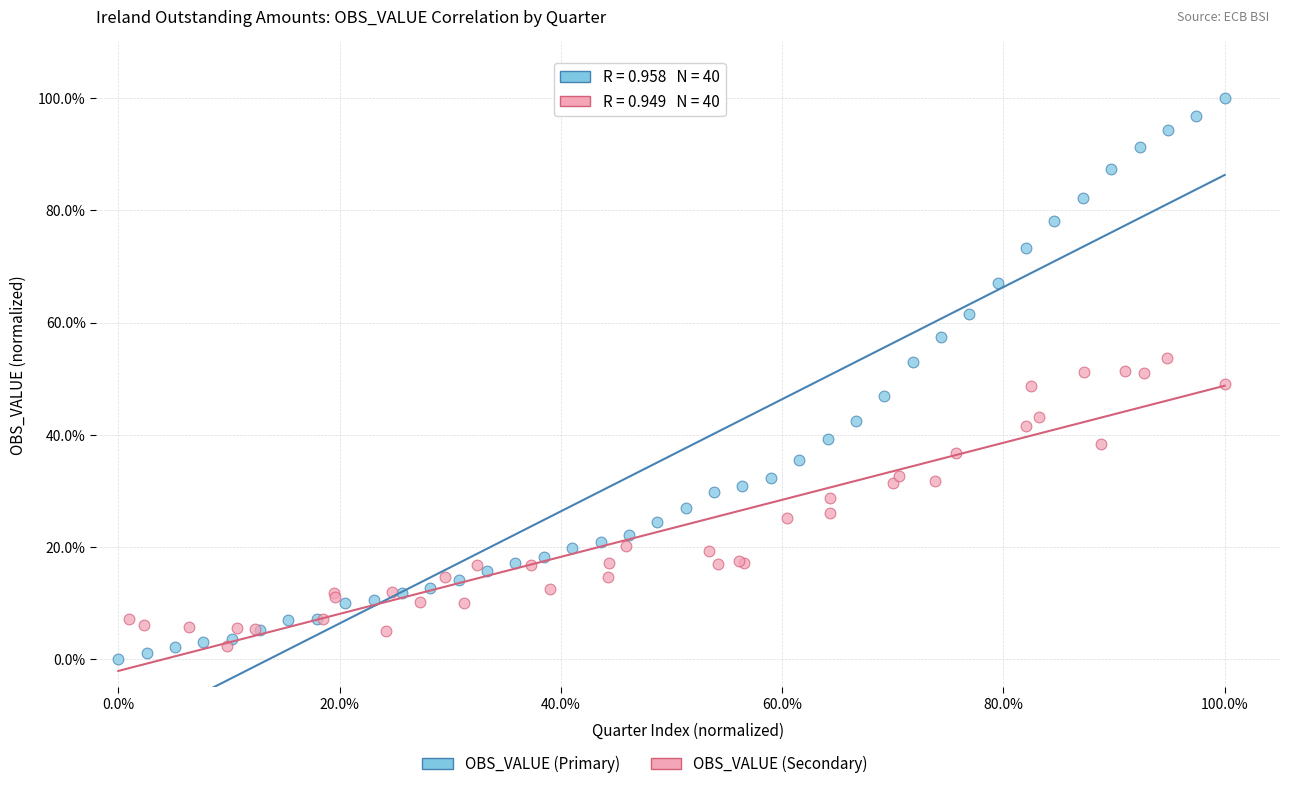

Which series reaches the minimum Y coordinate?

OBS_VALUE (Primary)